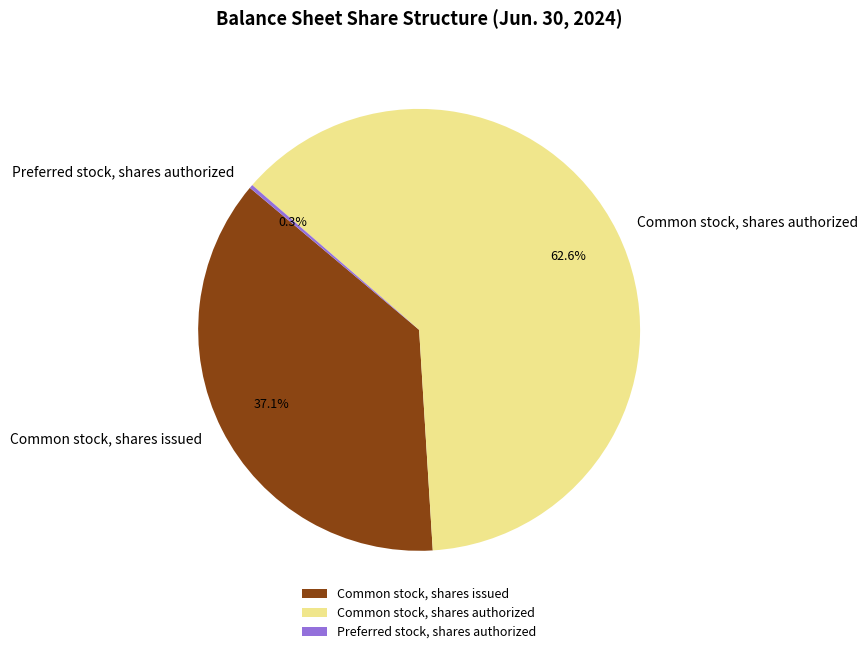

Which slice represents more than half of the pie?

Common stock, shares authorized